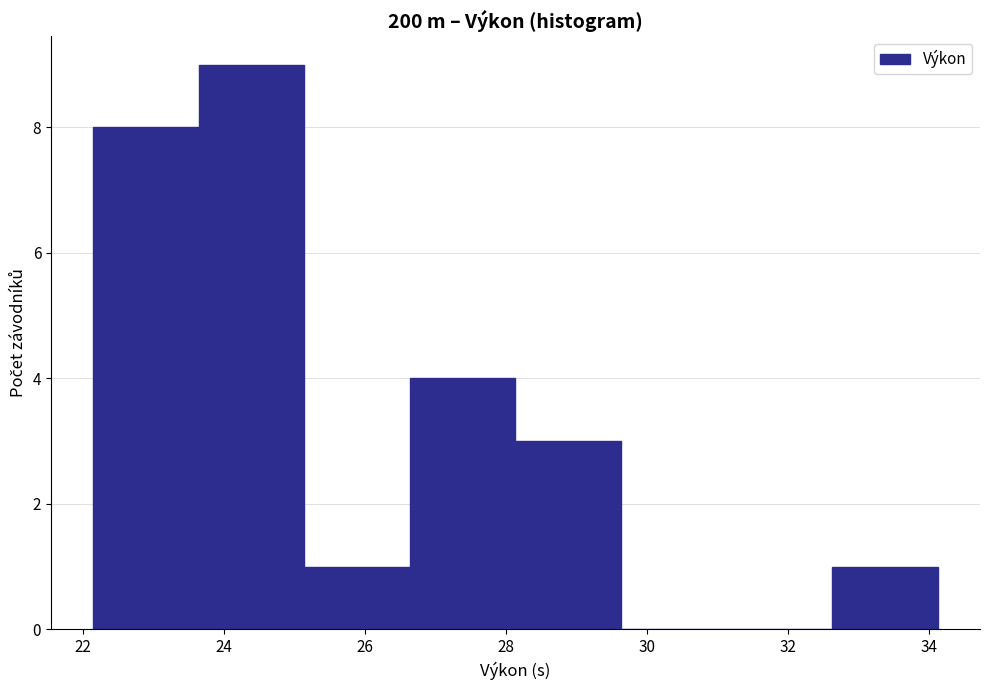

Reading left to right, transcribe this chart: for each bar, give the range it covers on the x-axis and its height. Neither the bar edges nor the heights are printed on the chart, so give them approximately, as read against the axes.

22.2 to 23.6: 8
23.6 to 25.2: 9
25.2 to 26.6: 1
26.6 to 28.2: 4
28.2 to 29.6: 3
29.6 to 31.2: 0
31.2 to 32.6: 0
32.6 to 34.2: 1